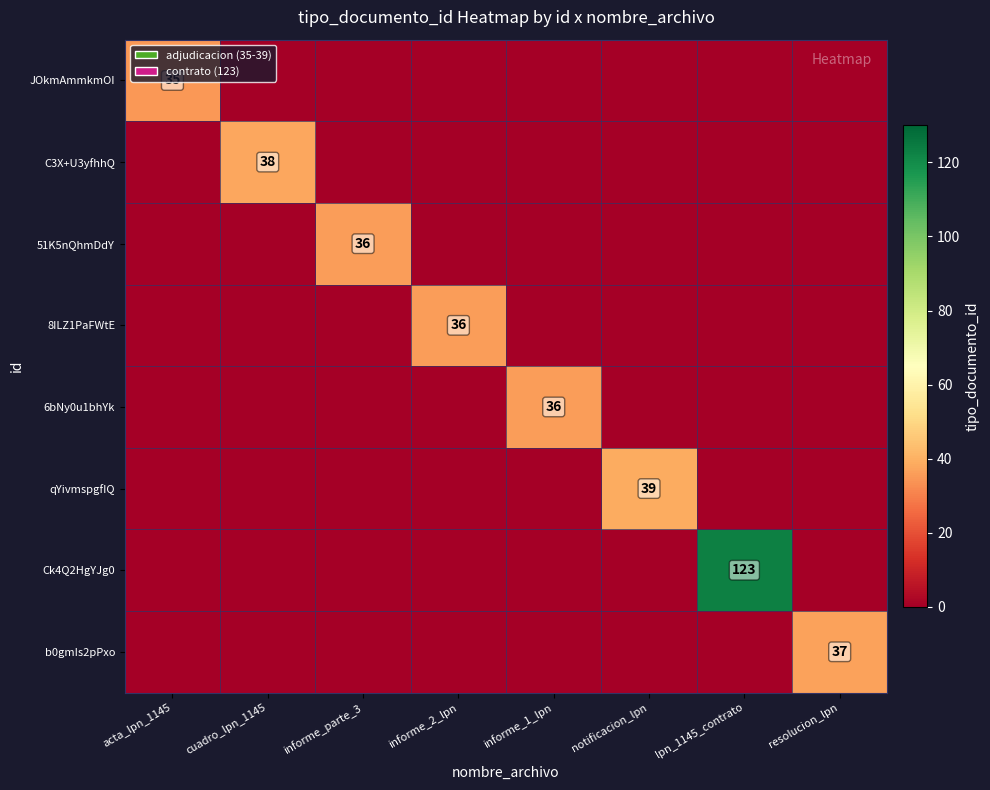

The value of 6bNy0u1bhYk at informe_1_lpn is 36. True or false?

True